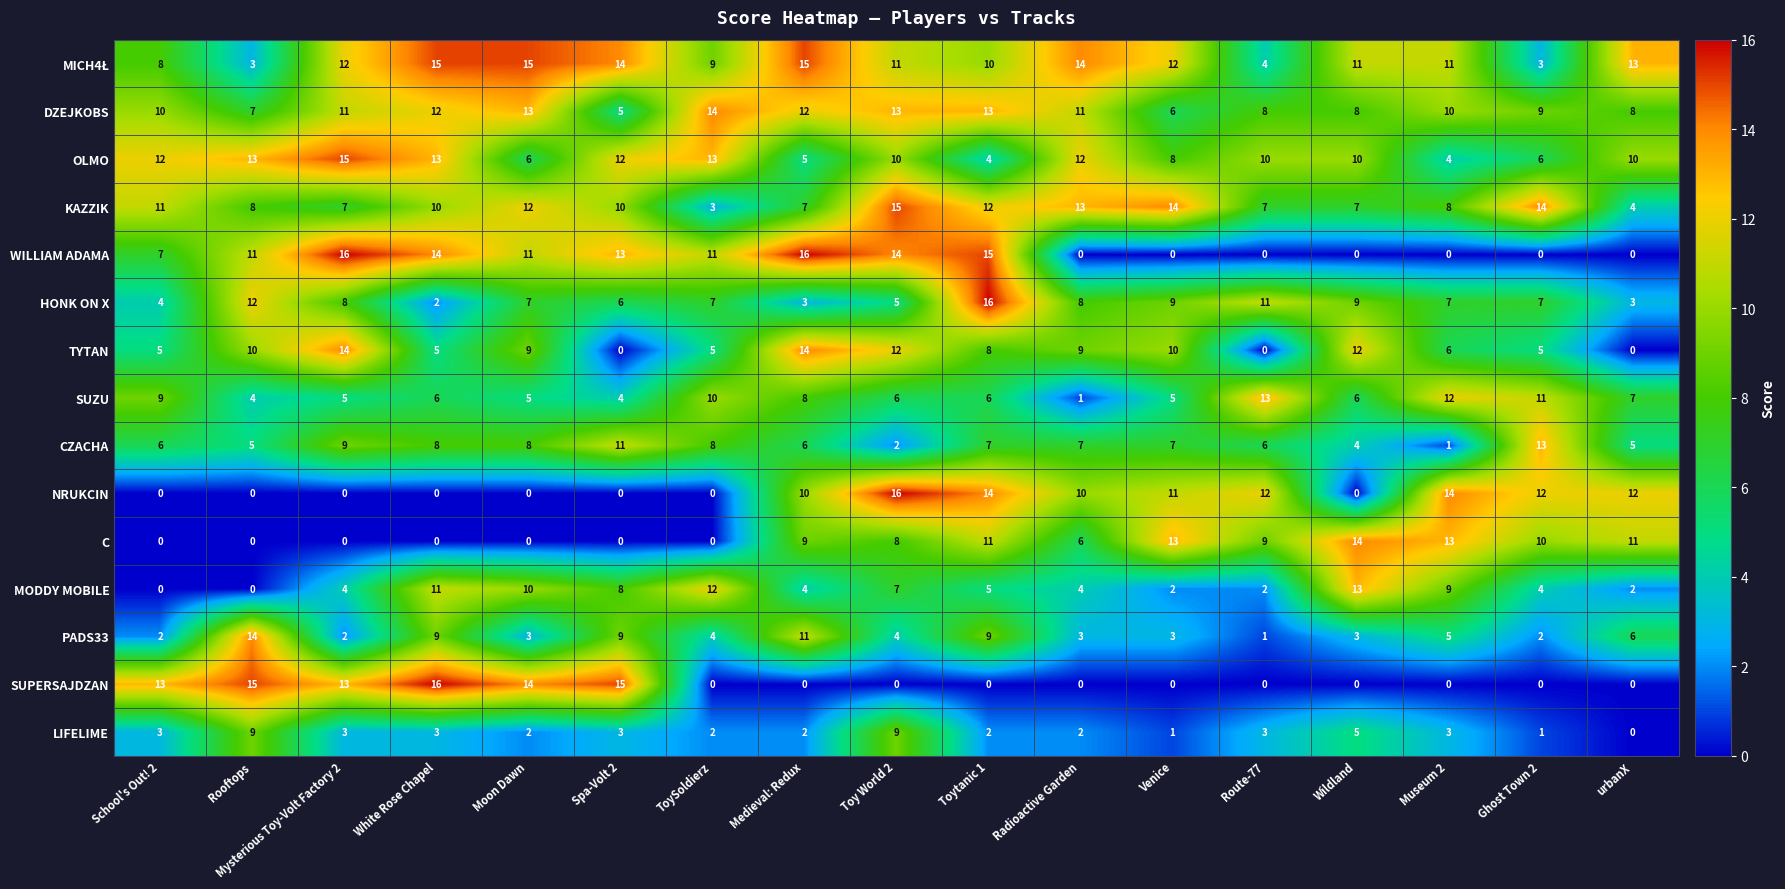

Between Rooftops and urbanX, which series saw the biggest shift?

SUPERSAJDZAN